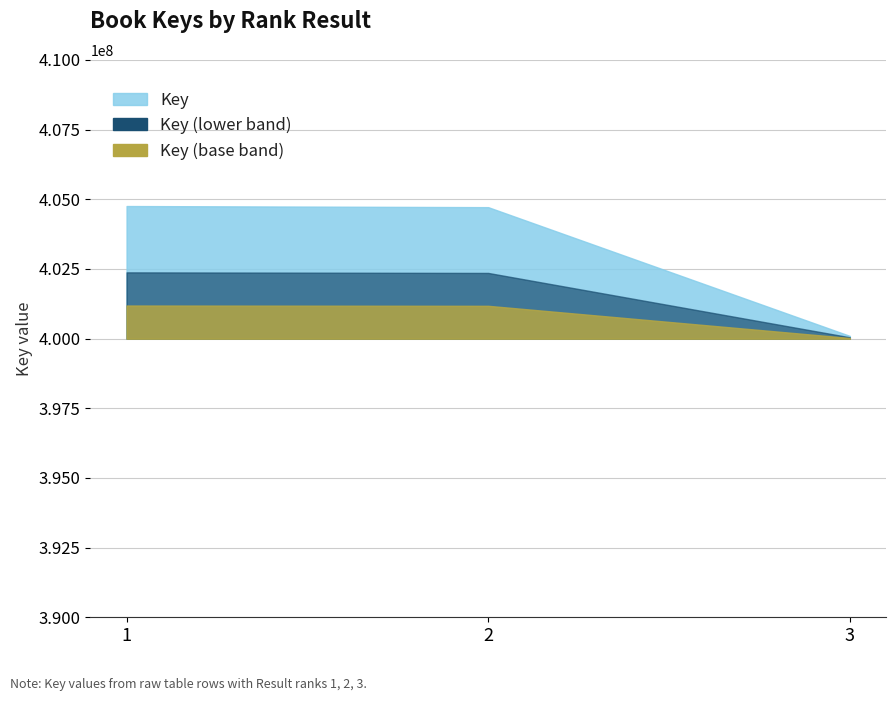

Reading left to right, transcribe all the data shown in this chart.

404754695	404714337	400094893